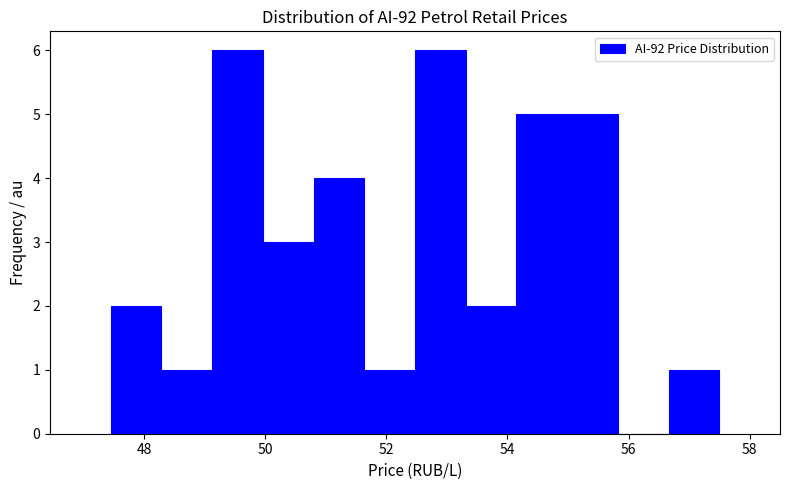

What is the height of the bar covering 53.4 to 54.2 on the x-axis? Neither the bar edges nor the heights are printed on the chart, so give them approximately, as read against the axes.

2